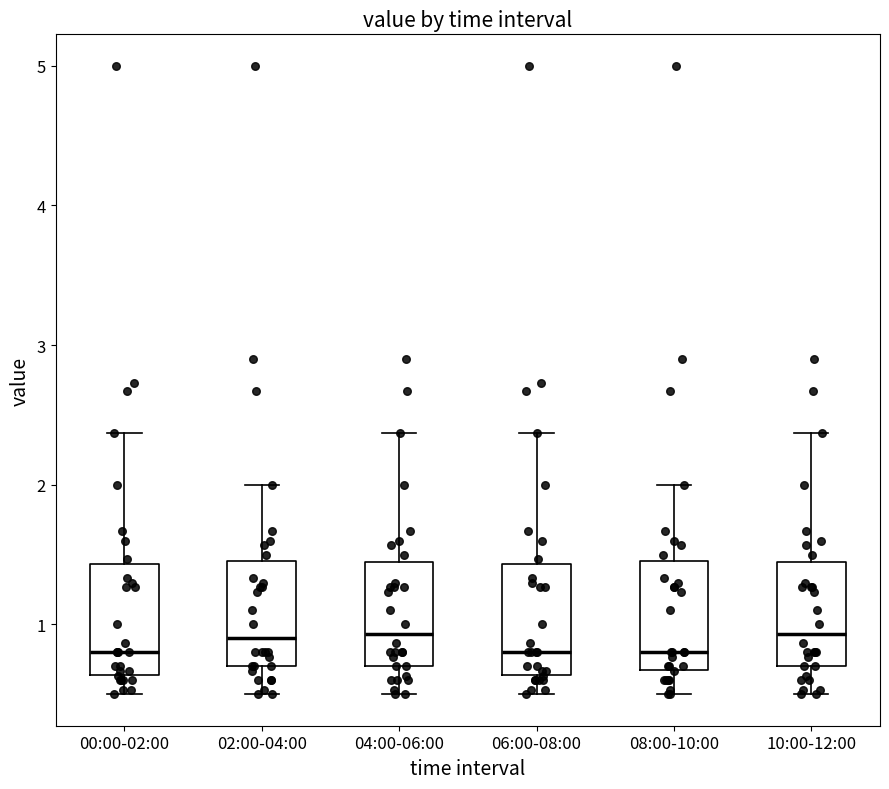

Reading left to right, transcribe this box plot: for each box, give where its median line is, the range the box spans, and where its two whiskers end, as read against the y-axis. The values are not printed on the chart, so give them approximately, as read against the axis.

00:00-02:00: median 0.8, box 0.6 to 1.4, whiskers 0.5 to 2.4
02:00-04:00: median 0.9, box 0.7 to 1.5, whiskers 0.5 to 2.0
04:00-06:00: median 0.9, box 0.7 to 1.5, whiskers 0.5 to 2.4
06:00-08:00: median 0.8, box 0.6 to 1.4, whiskers 0.5 to 2.4
08:00-10:00: median 0.8, box 0.7 to 1.5, whiskers 0.5 to 2.0
10:00-12:00: median 0.9, box 0.7 to 1.5, whiskers 0.5 to 2.4